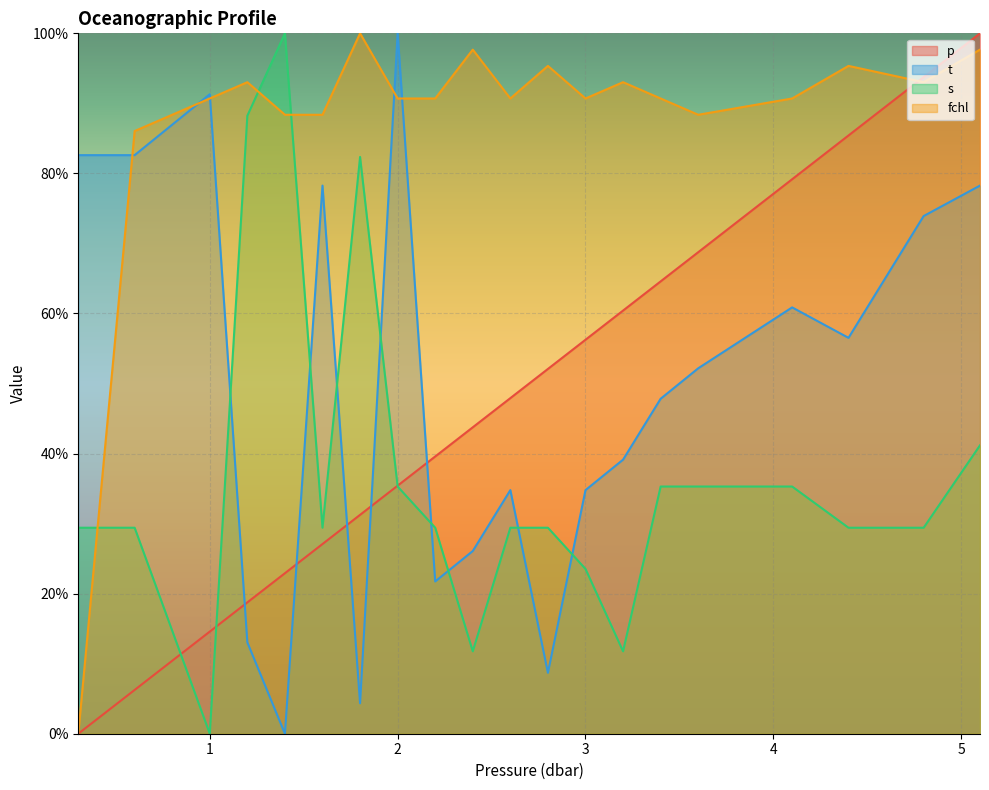

The value of p at 1.6 is 37.8. True or false?

False